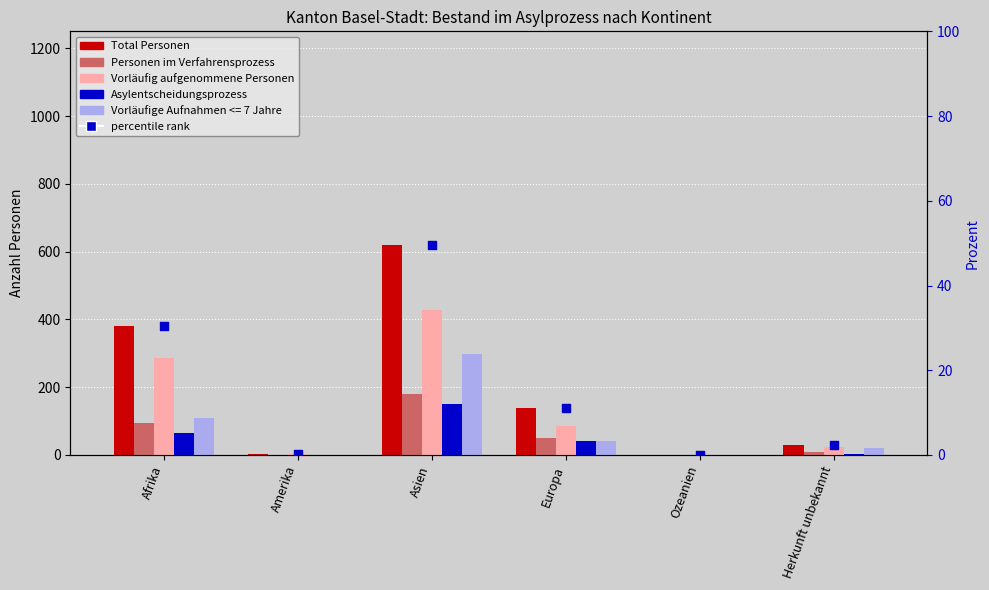

Which series contains the lowest Y value?

Total Personen